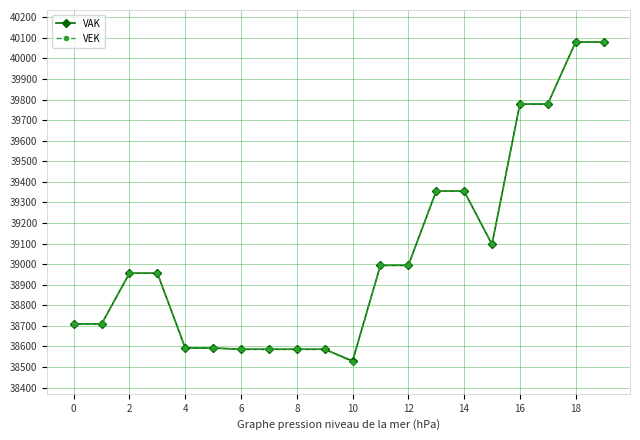

What is the value of the VEK point at the 1st from the left?

38709